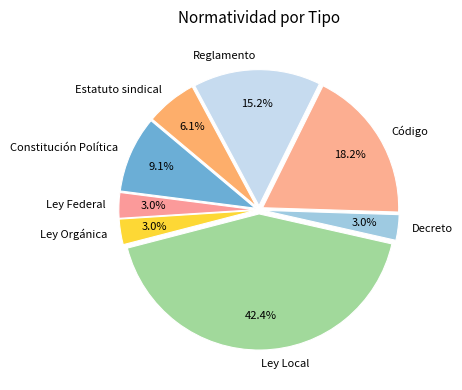

Is Constitución Política the majority of the pie?

No